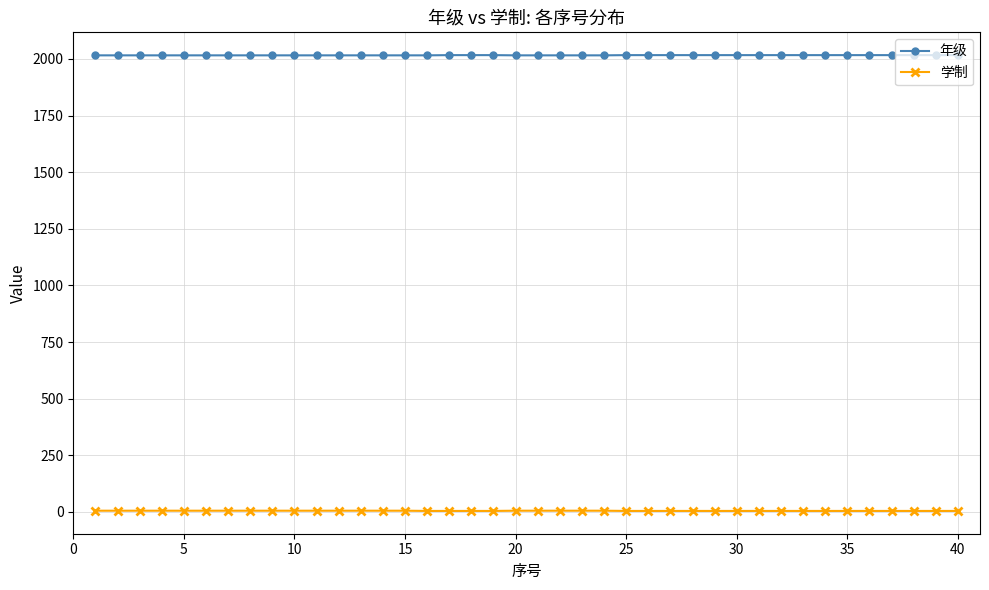

What is the sum of all 学制 values?

180